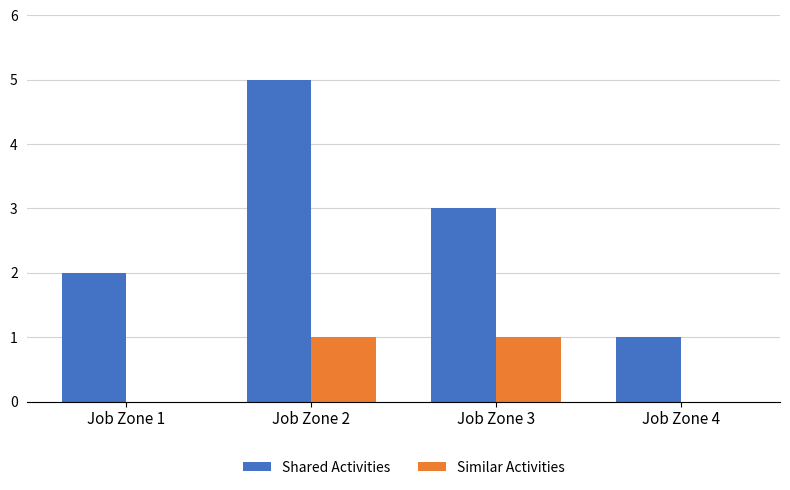

The value of Similar Activities at Job Zone 3 is 0. True or false?

False